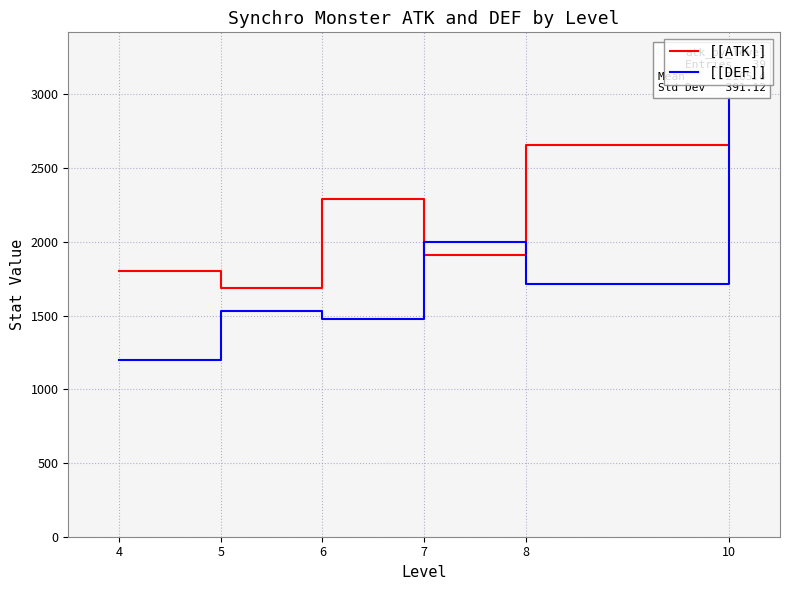

What is the difference between the maximum and minimum values in the [[ATK]] series?

968.3